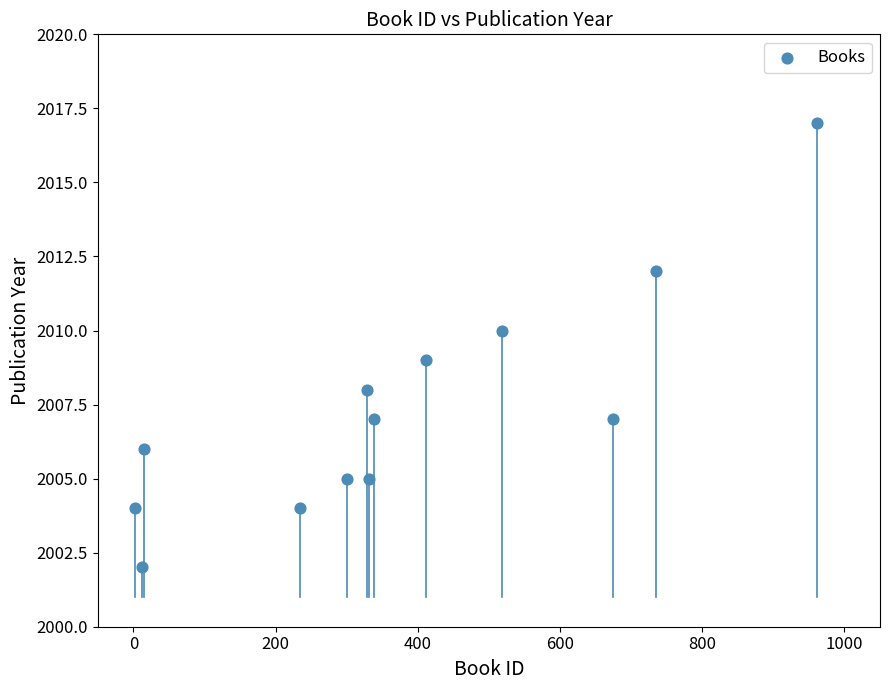

What is the range of Y values (max minus min)?

15